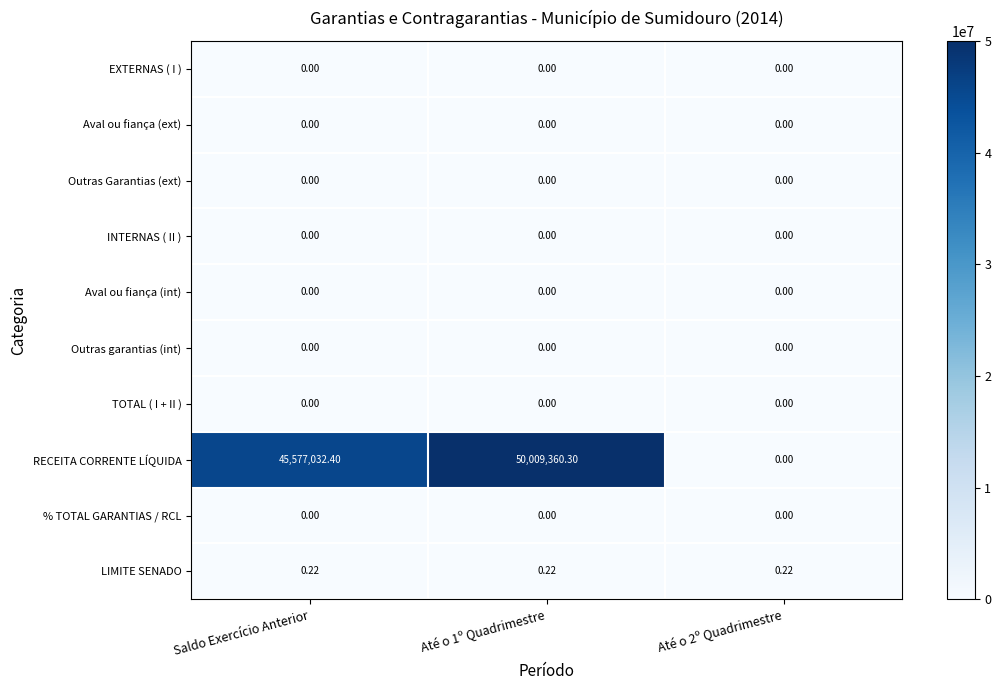

Which series has the largest total across all categories?

RECEITA CORRENTE LÍQUIDA